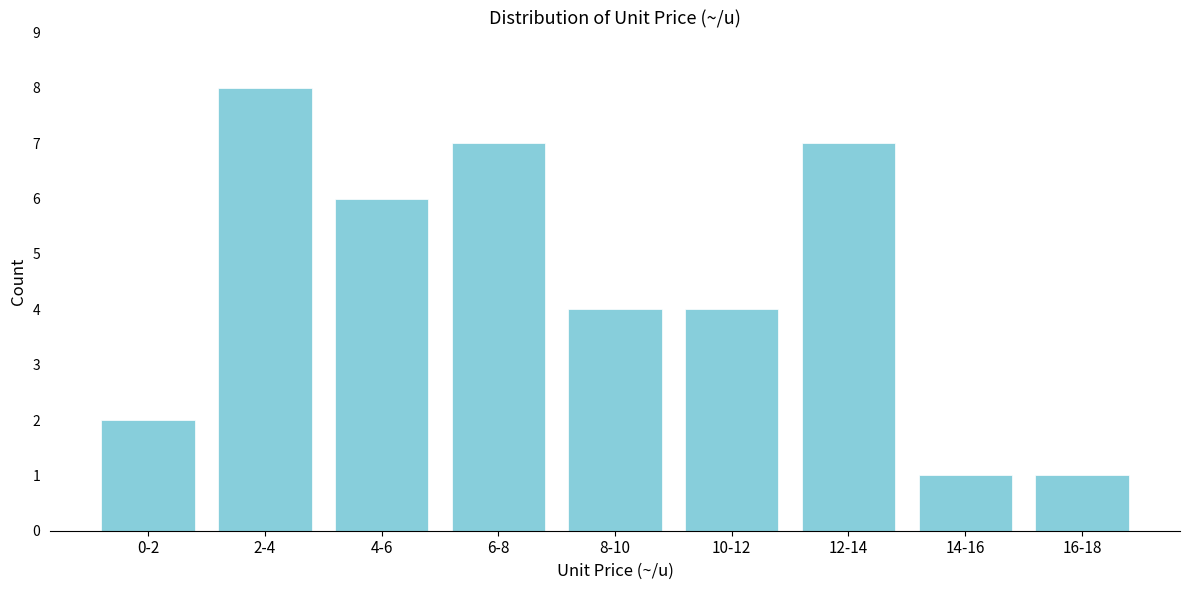

Reading left to right, extract all data points from this chart.

2	8	6	7	4	4	7	1	1